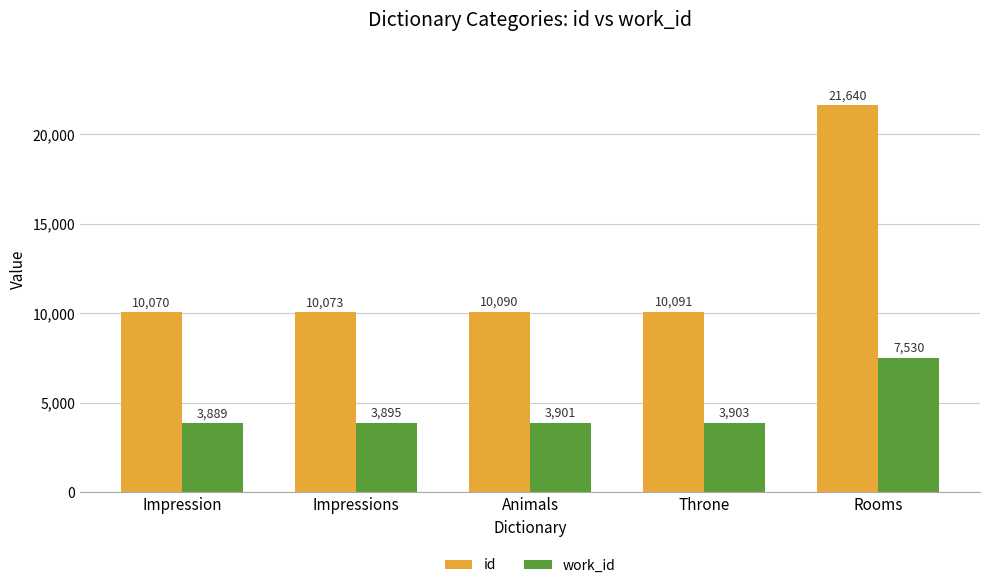

What is the difference between the second highest and second lowest values in the id series?

18